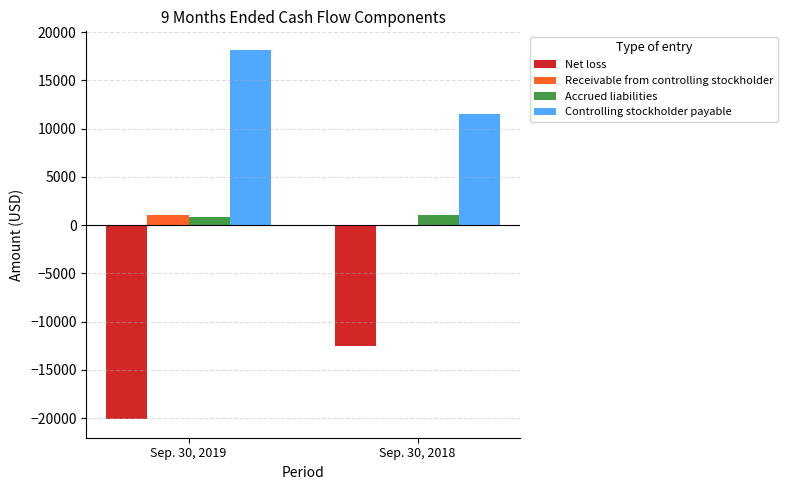

Which series has the largest total across all categories?

Controlling stockholder payable